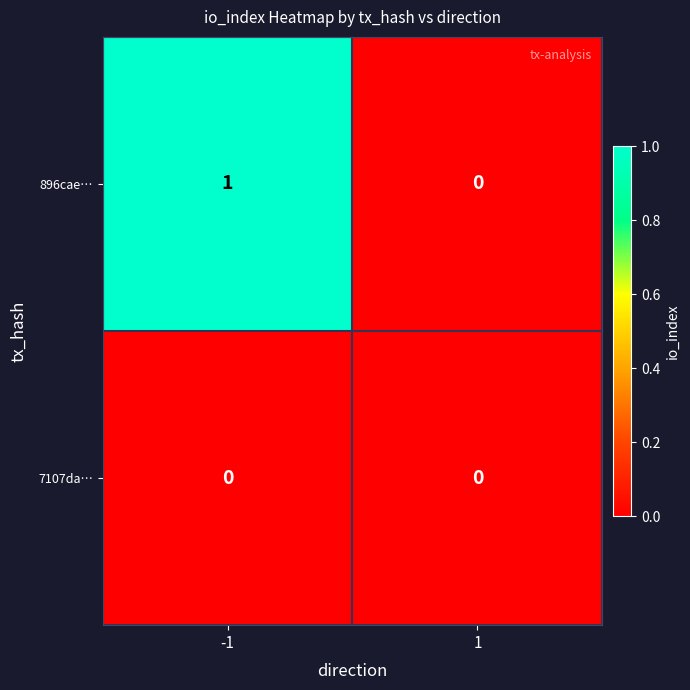

Which series changed the most between -1 and 1?

896cae…